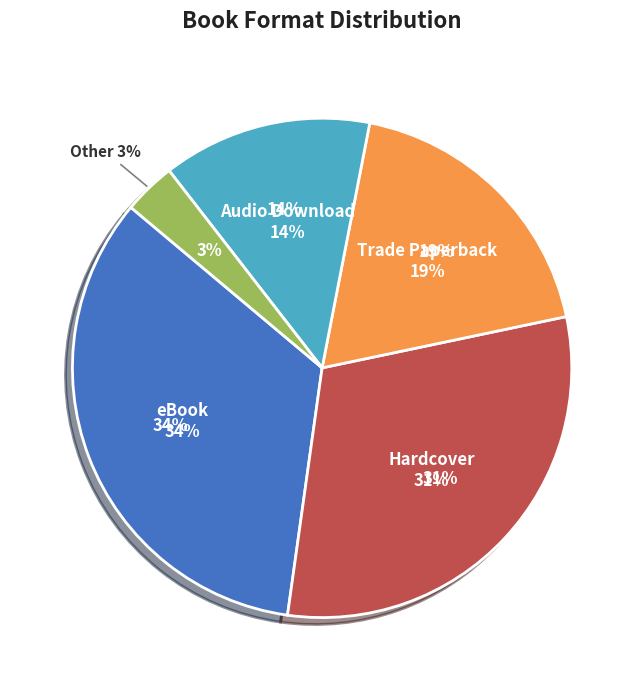

To the nearest percent, what is the difference between the Audio Download and Hardcover slice percentages?

17%